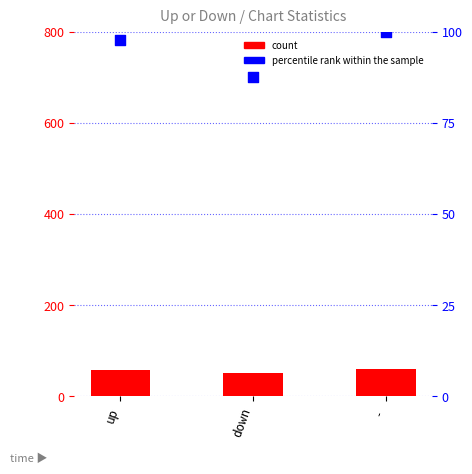

Which series contains the lowest Y value?

count